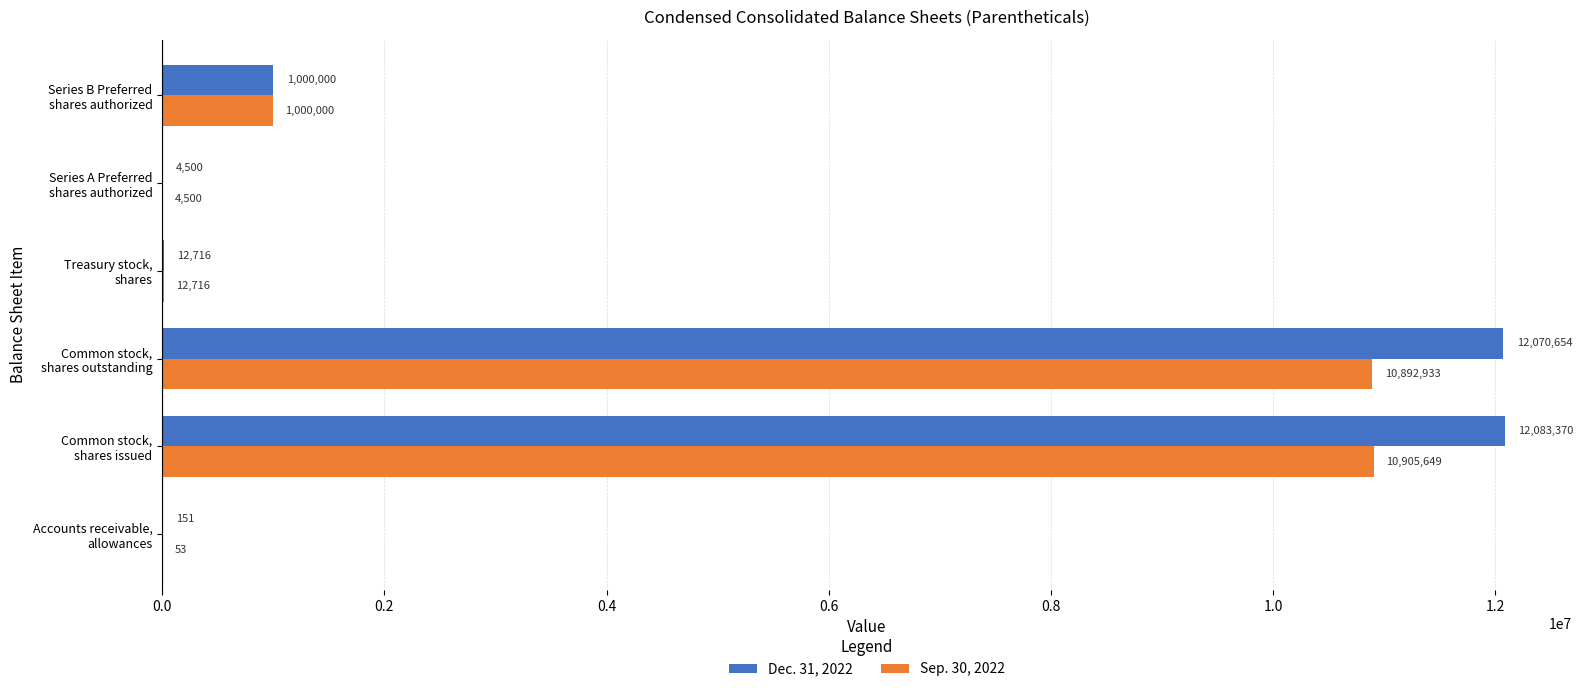

What is the sum of all Dec. 31, 2022 values?

25171391